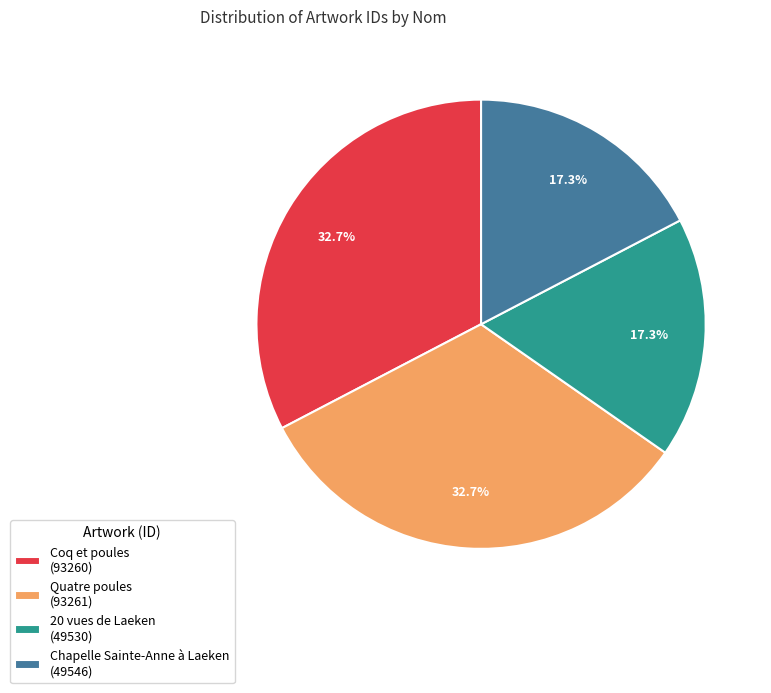

To the nearest percent, what is the combined percentage of 20 vues de Laeken and Quatre poules?

50%